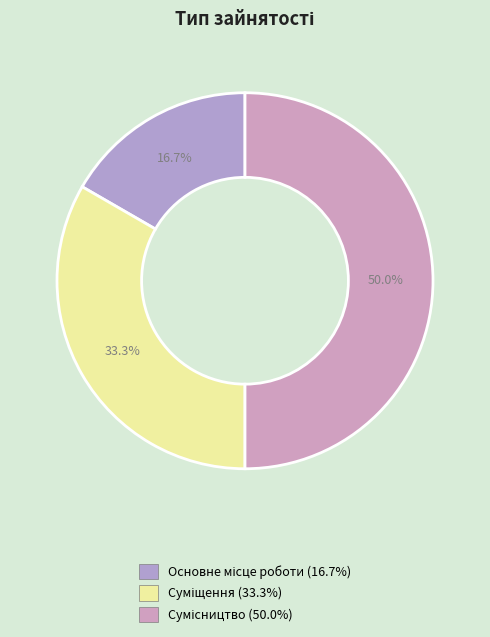

Between Сумісництво and Суміщення, which is larger?

Сумісництво